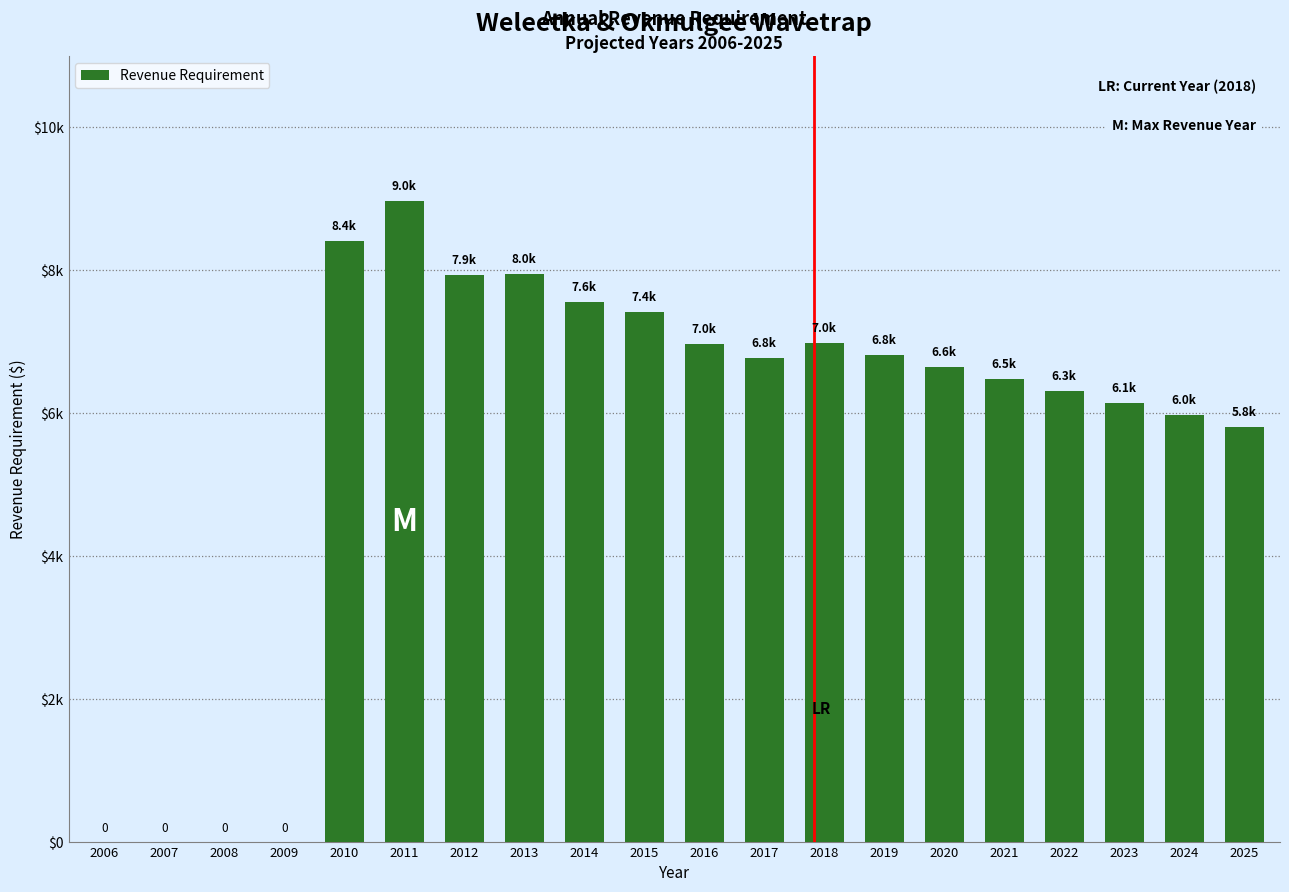

Reading left to right, transcribe all the data shown in this chart.

2006=0.0	2007=0.0	2008=0.0	2009=0.0	2010=8415.3	2011=8970.4	2012=7927.4	2013=7950.3	2014=7554.1	2015=7415.2	2016=6965.2	2017=6775.8	2018=6986.6	2019=6817.7	2020=6648.9	2021=6480.1	2022=6311.3	2023=6142.5	2024=5973.6	2025=5804.8